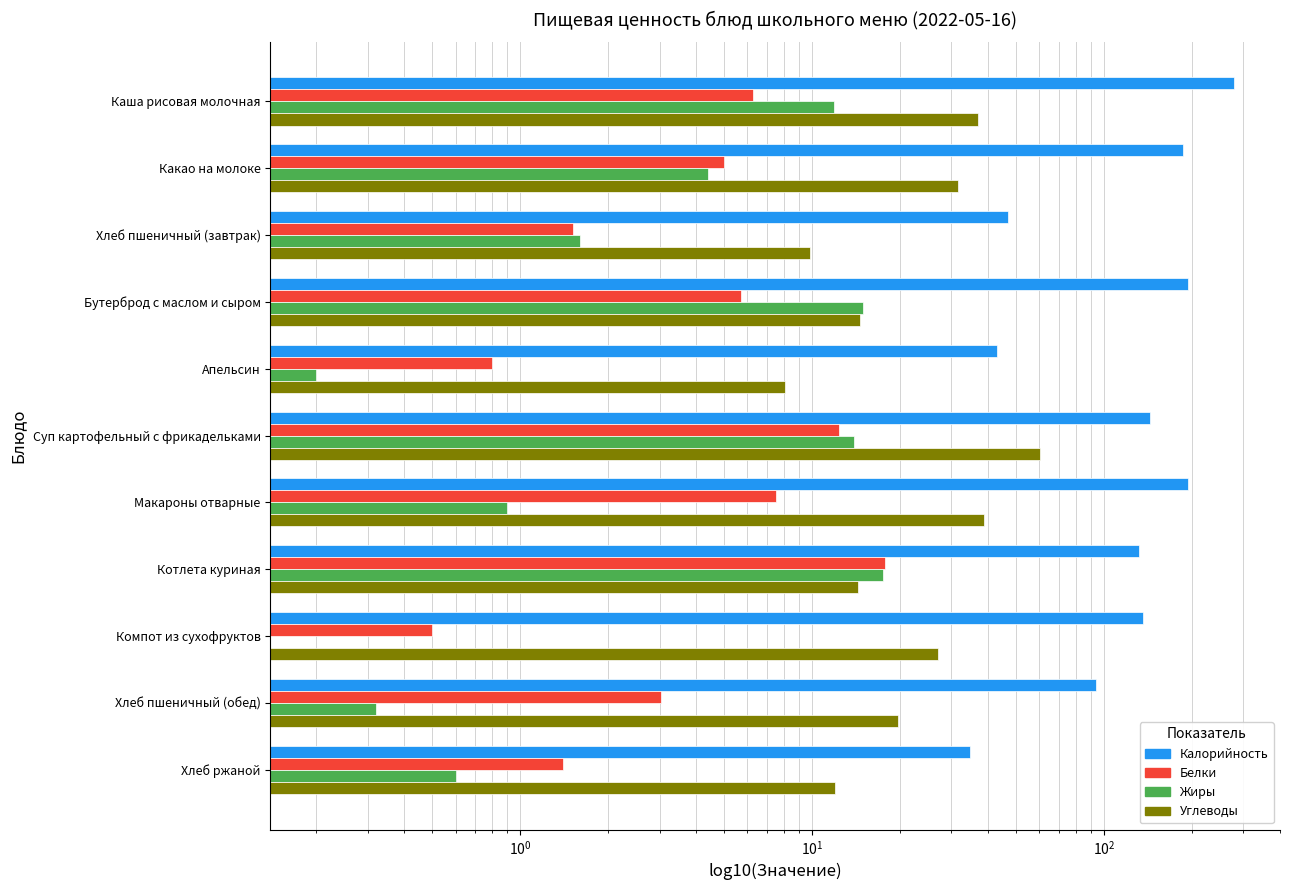

At how many categories does at least one series exceed 57?

8